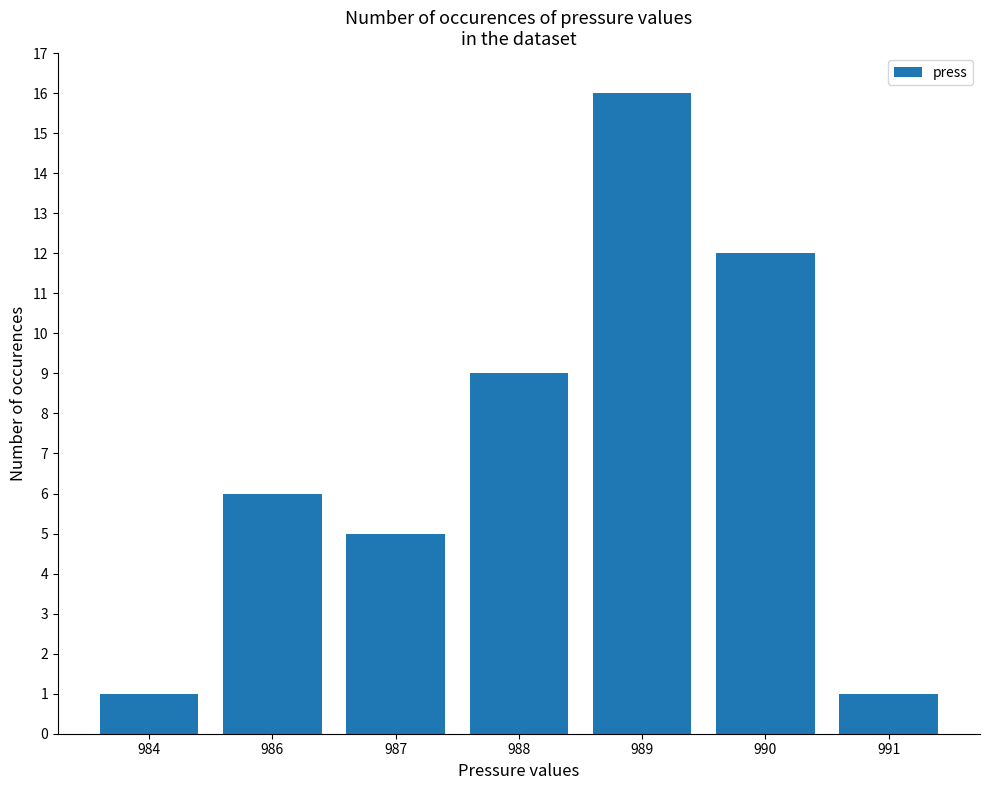

What is the difference between the second highest and minimum values?

11